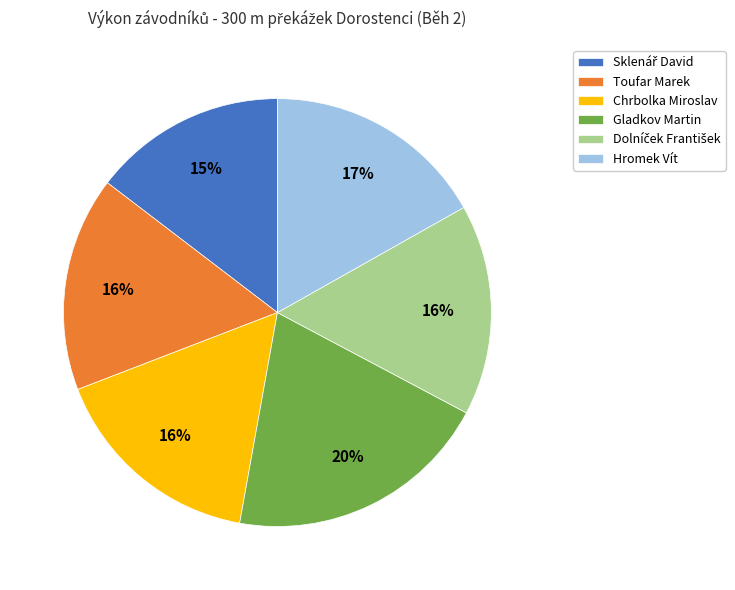

Is the sum of Chrbolka Miroslav and Hromek Vít greater than half?

No